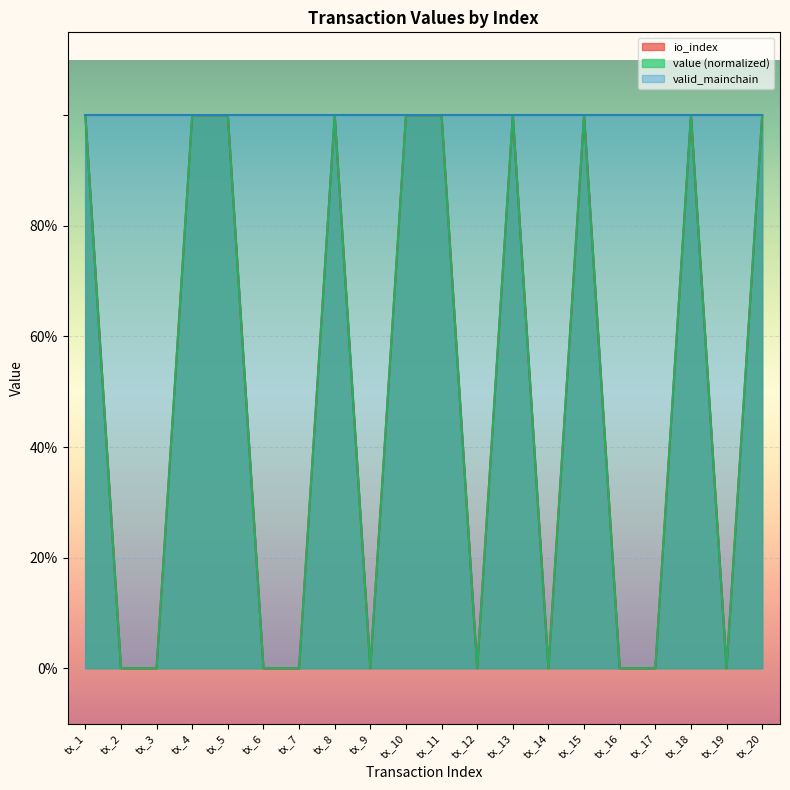

True or false: value and io_index intersect in this chart.

False